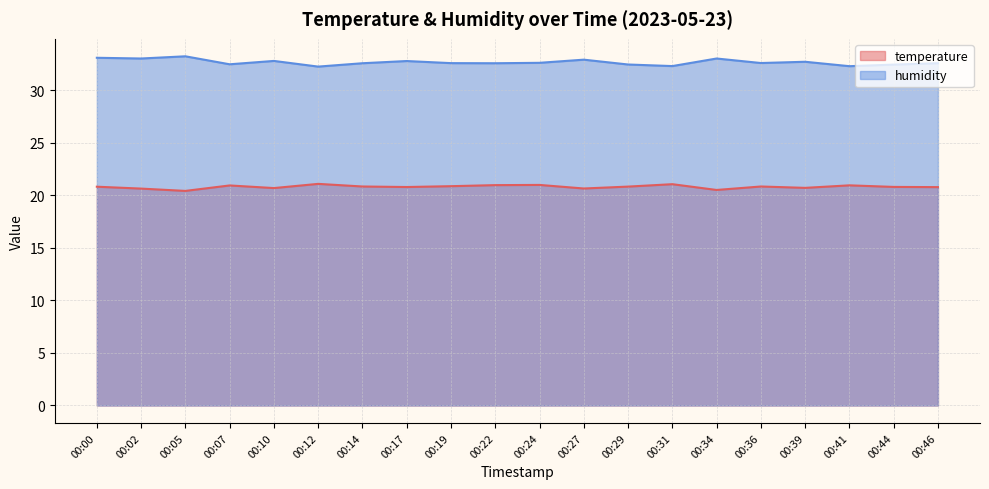

What is the average value of the temperature series?

20.8